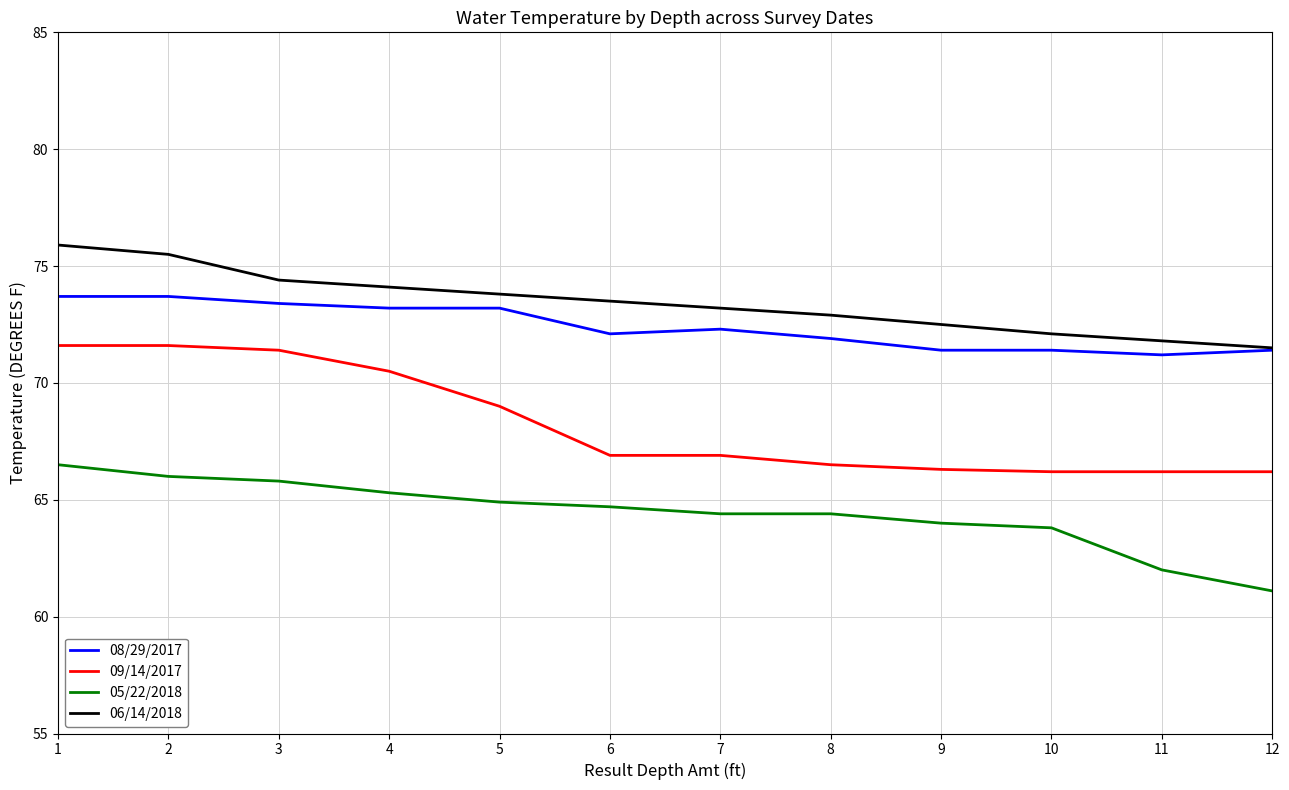

What value does the 06/14/2018 series have at 3?

74.4